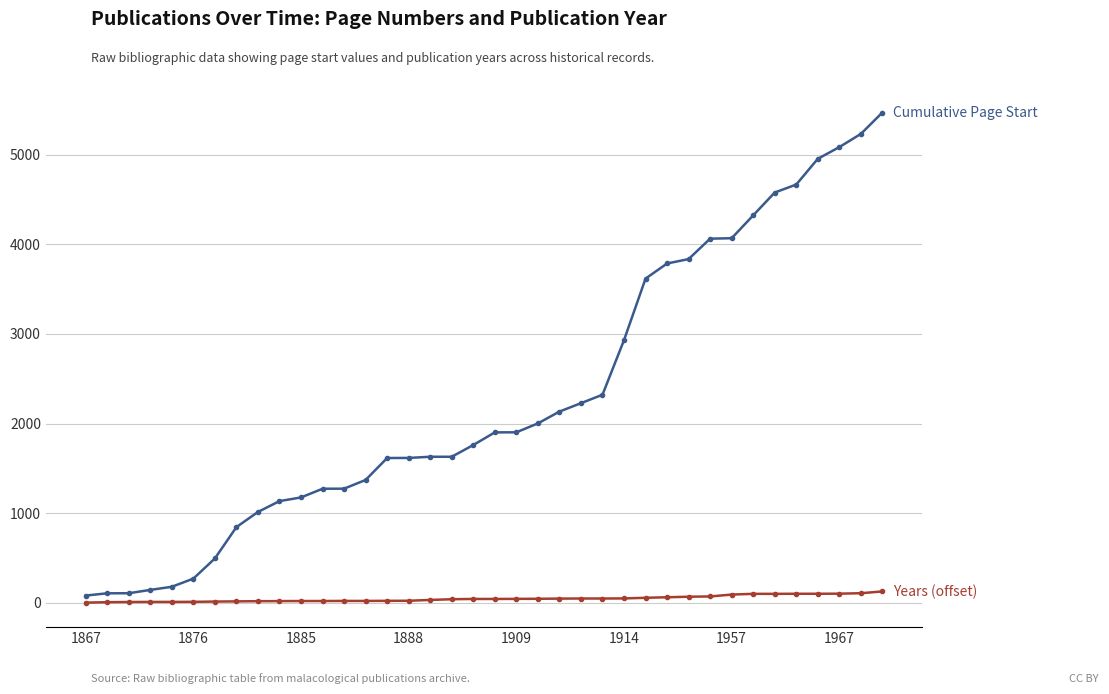

What is the maximum value shown in the chart?

5471